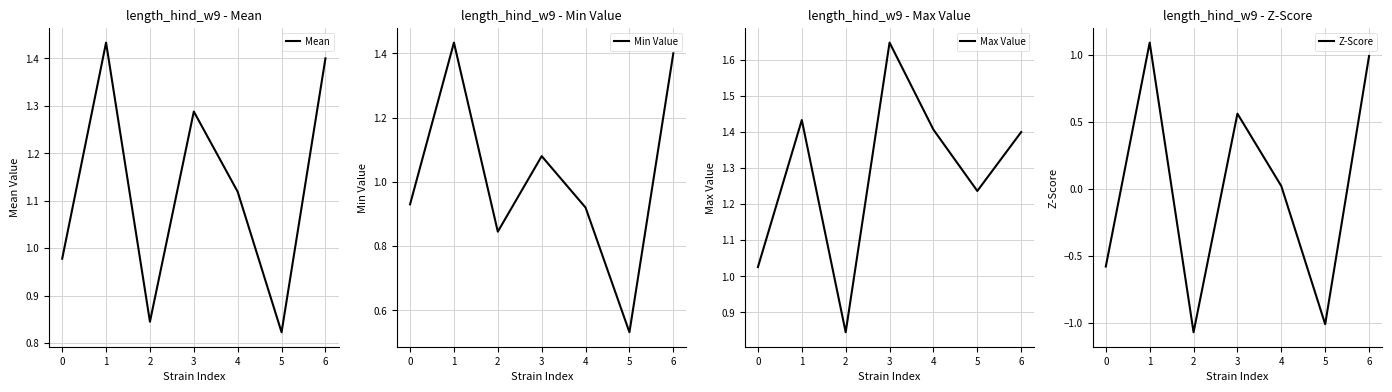

Where is the first local maximum for Mean?

1